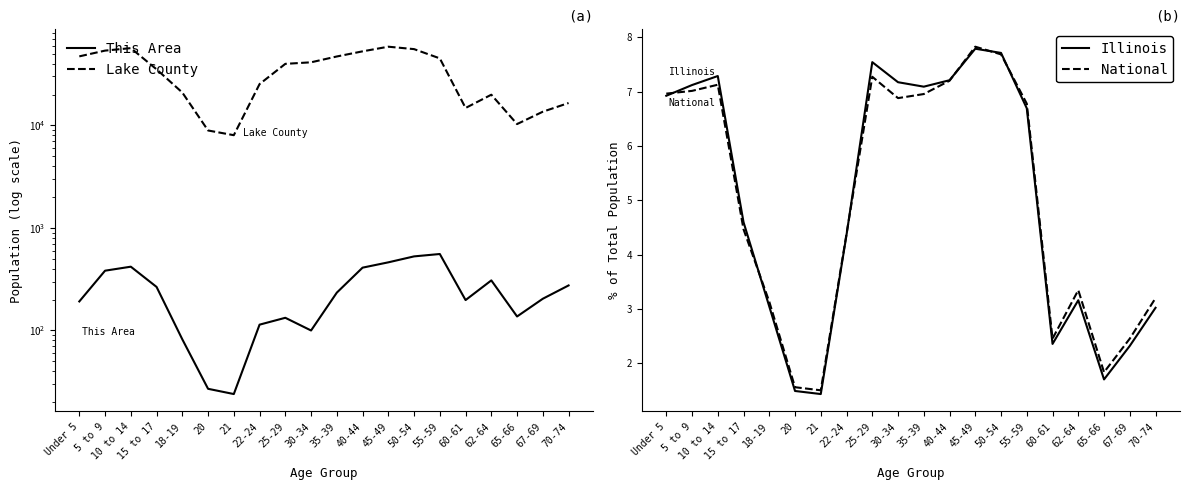

What is the label of the 2nd point from the left?

5 to 9